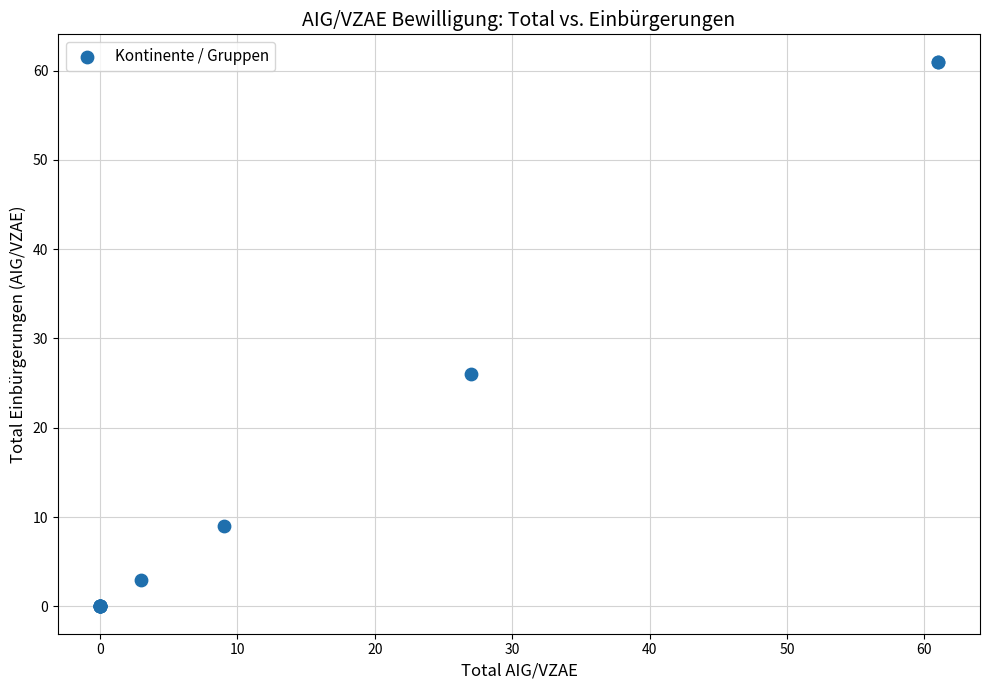

What Y value in the scatter plot is closest to 30?

26